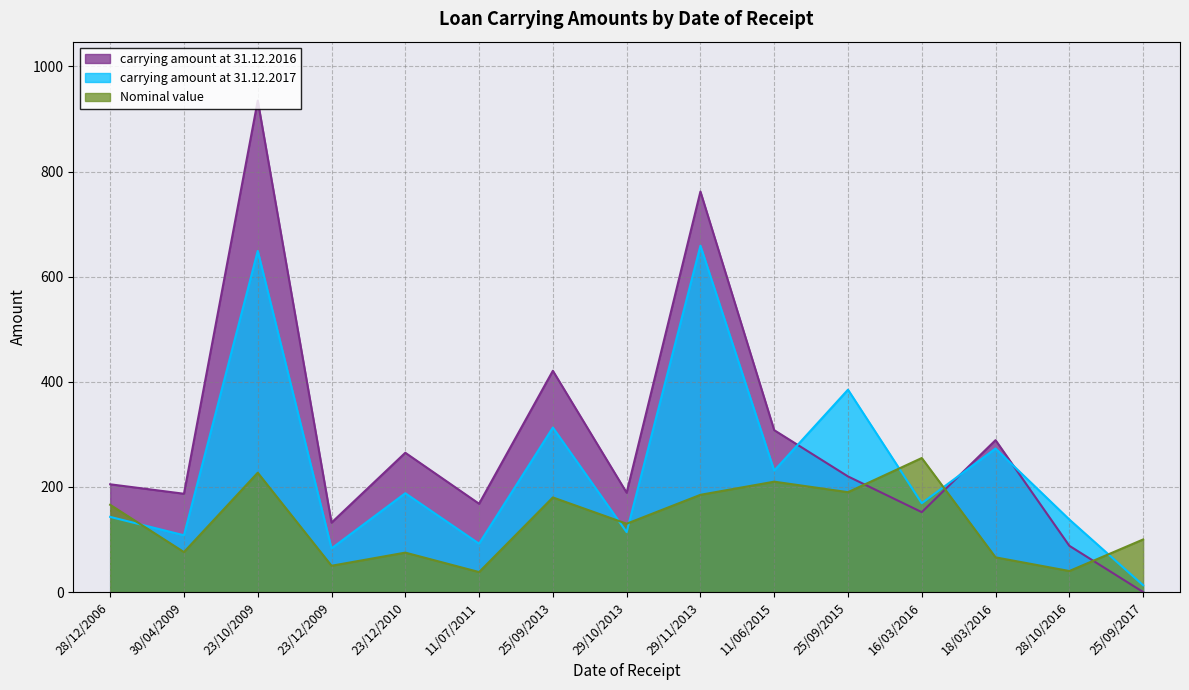

Between which two adjacent categories do carrying amount at 31.12.2017 and carrying amount at 31.12.2016 first intersect?

11/06/2015 and 25/09/2015